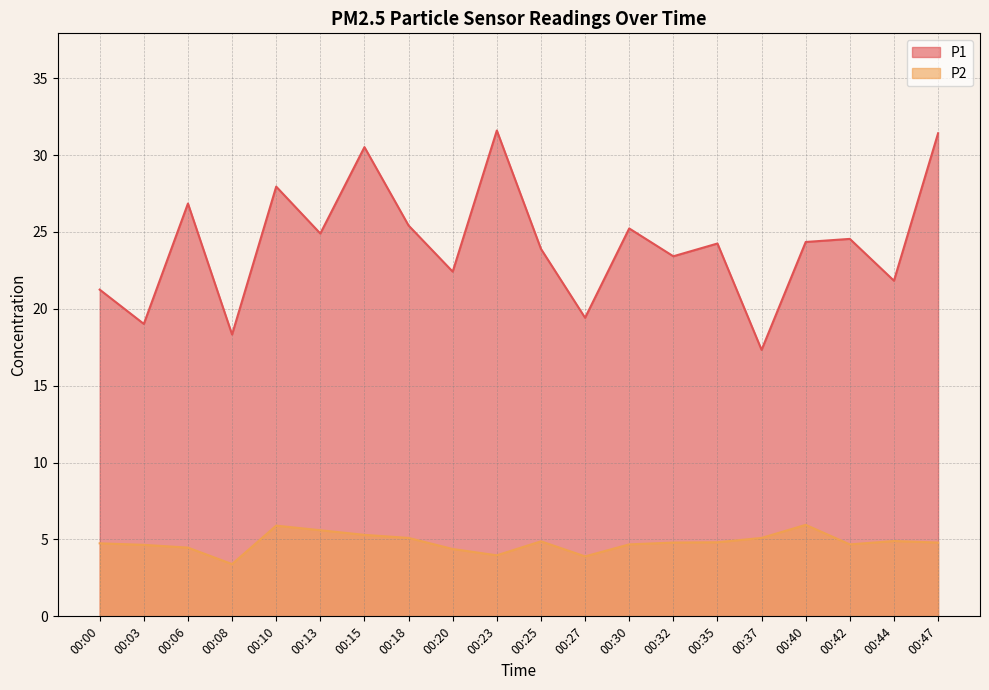

Which series has the largest total across all categories?

P1